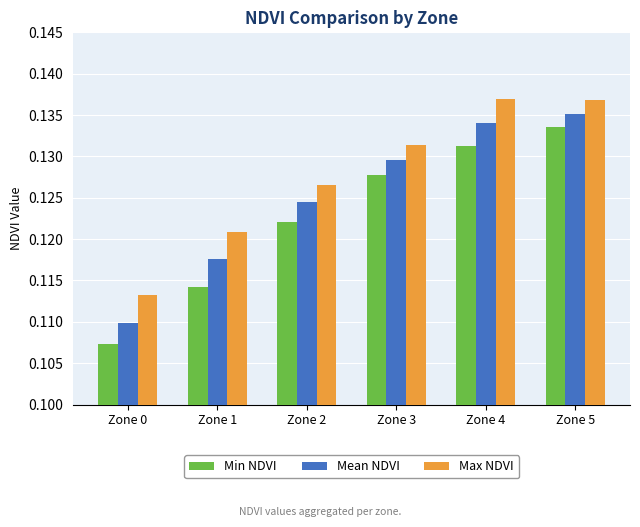

What is the total value across all series at Zone 4?

0.4